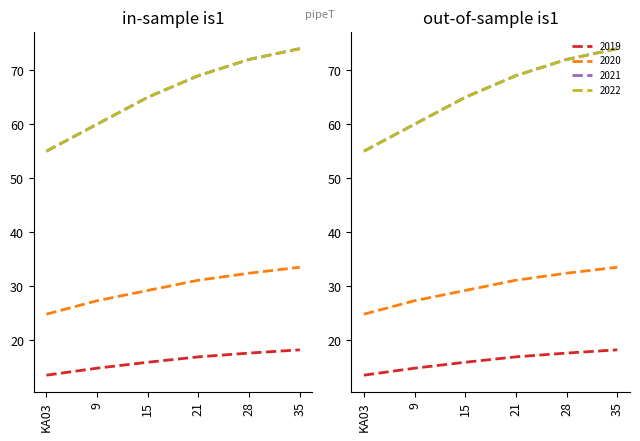

What are all the series names shown in the legend?

2019, 2020, 2021, 2022